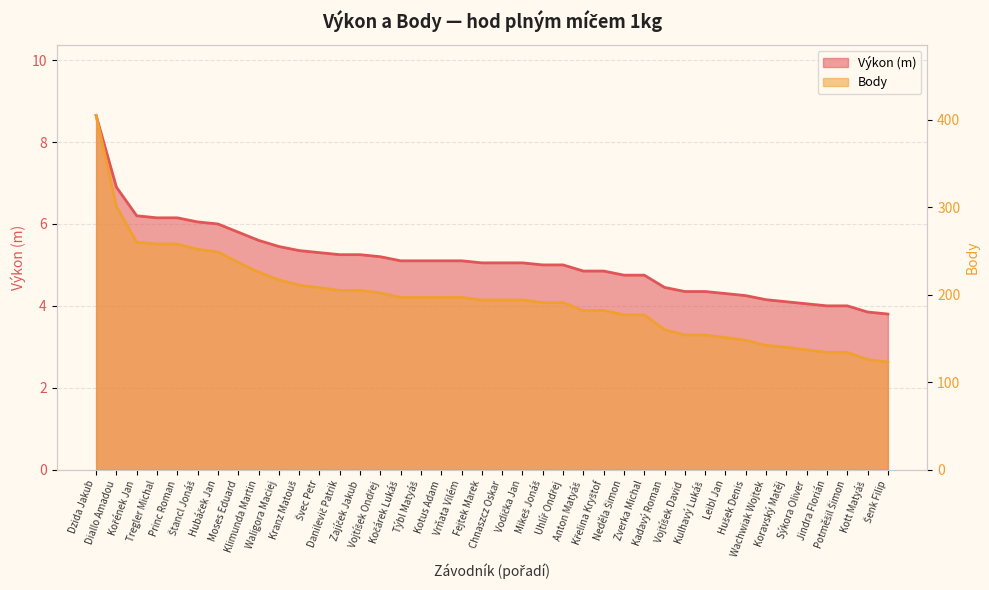

True or false: Výkon and Body intersect in this chart.

False